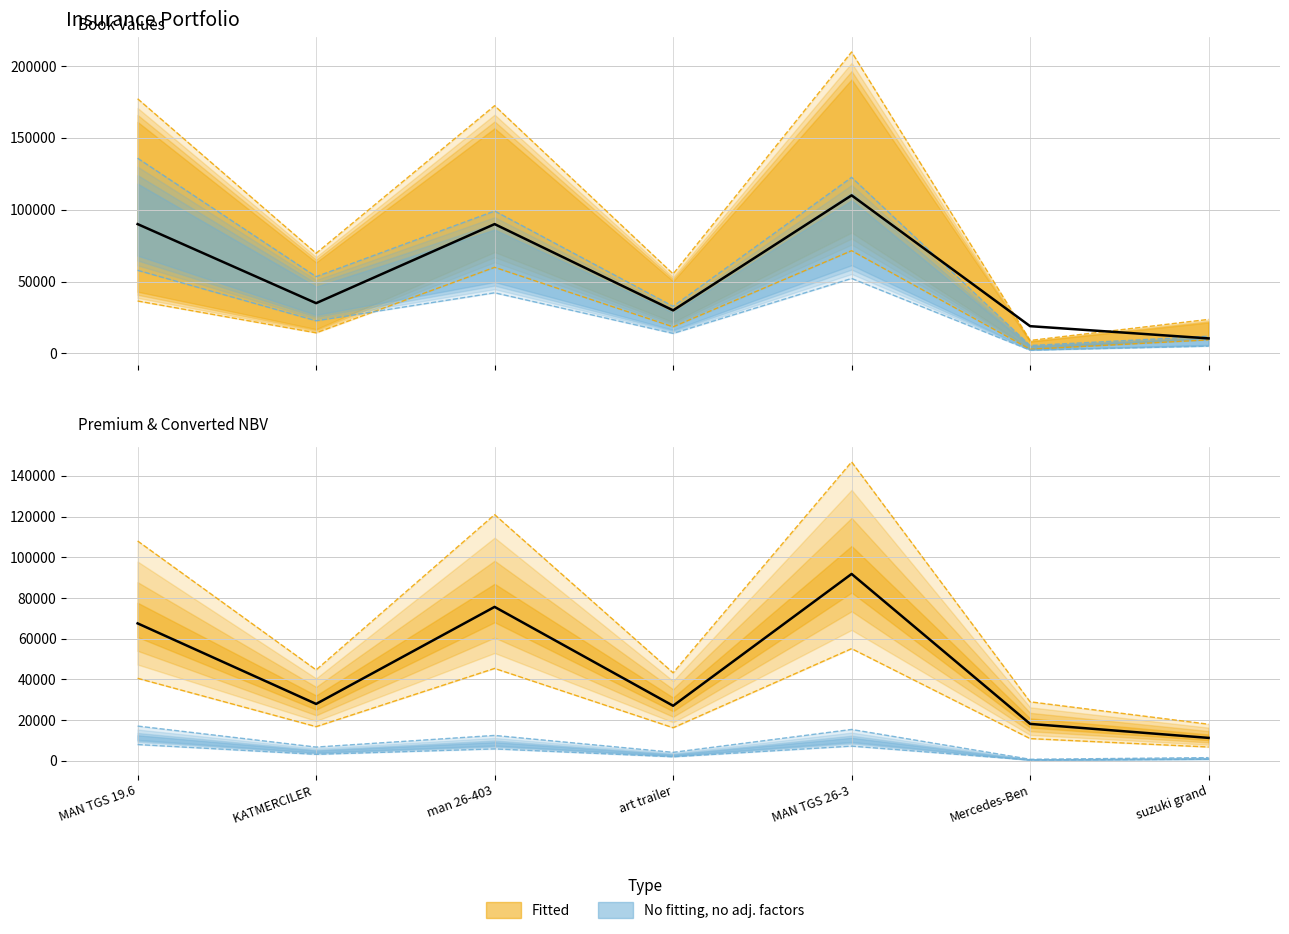

Reading left to right, extract all data points from this chart.

BV: 177188.4	69721.4	172385.3	55352.6	209748.2	9075.0	23729.4
Acc. Depr: 36511.5	14366.8	59943.1	18534.8	71509.9	2921.9	9473.9
NBV: 135844.5	53453.1	99121.5	32792.0	122533.5	5534.4	11990.4
sadazRvevo Tanxa USD: 90000.0	35000.0	90000.0	30000.0	110000.0	19000.0	10500.0
sadazRvevo premia USD: 108000.0	44640.0	120960.0	43200.0	146880.0	28944.0	17928.0
NBV USD: 7943.1	3125.5	5795.8	1917.4	7164.8	323.6	701.1